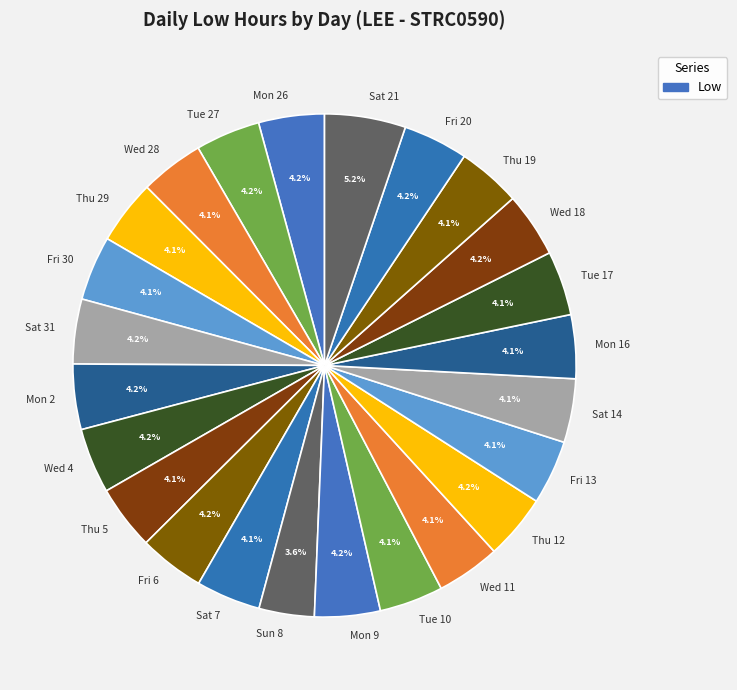

True or false: Tue 10 accounts for 4% of the total.

True